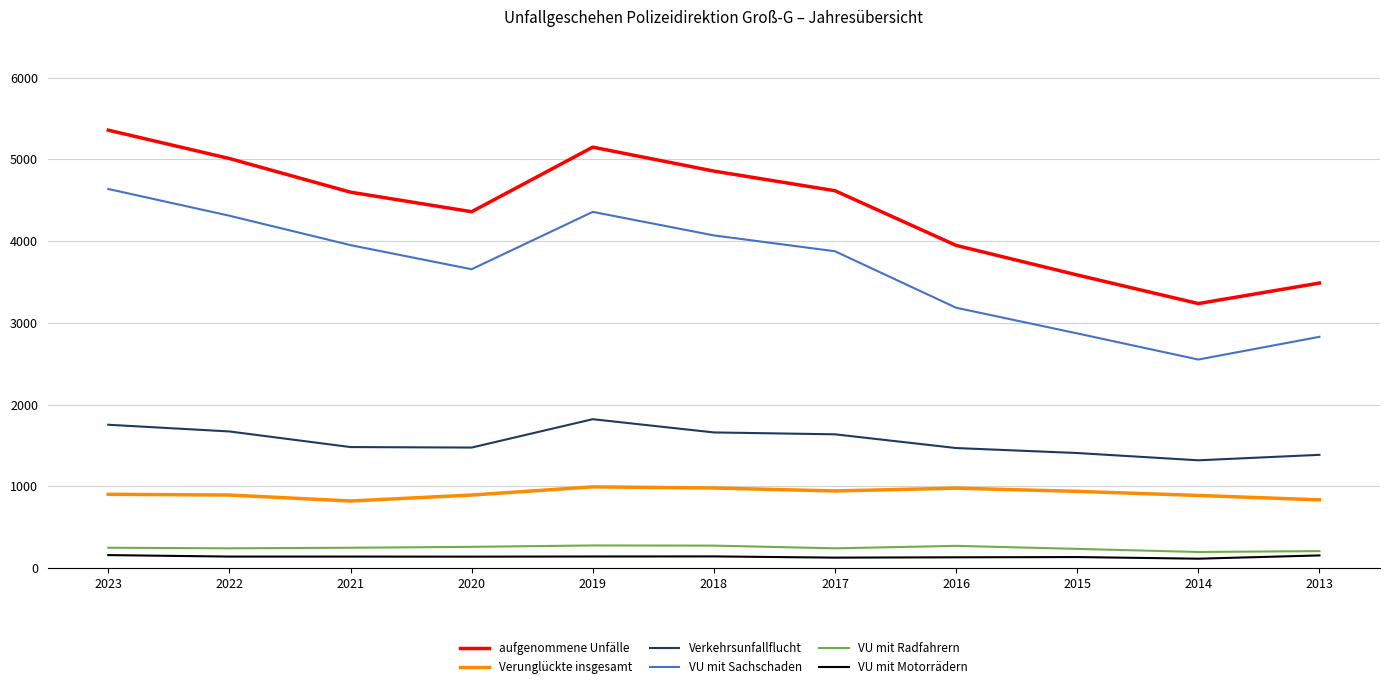

What is the total value across all series at 2013?

8896